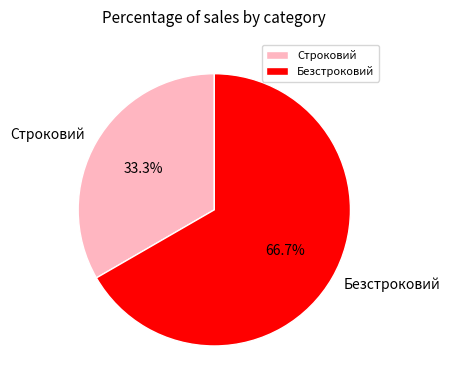

What percentage do Безстроковий and Строковий together represent?

100.0%